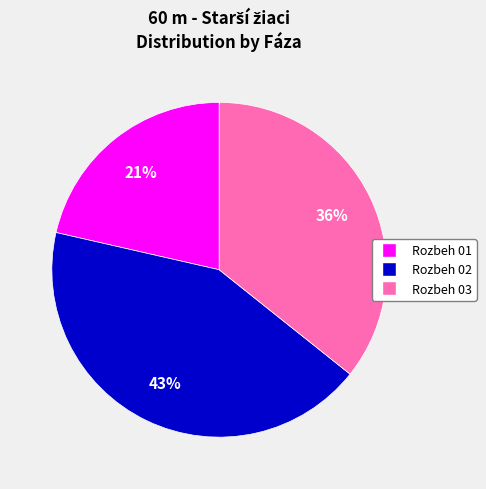

To the nearest percent, what is the combined percentage of Rozbeh 01 and Rozbeh 03?

57%